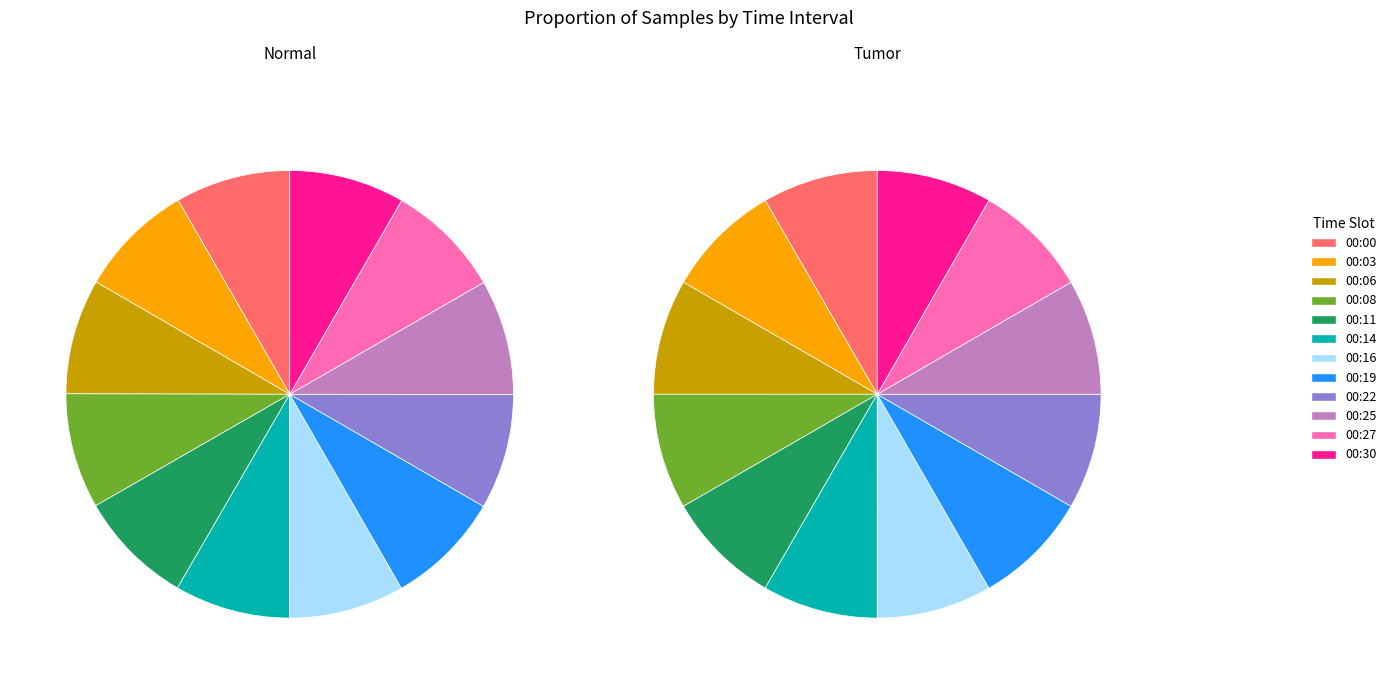

What is the difference between the highest and lowest values at 00:11?

16061